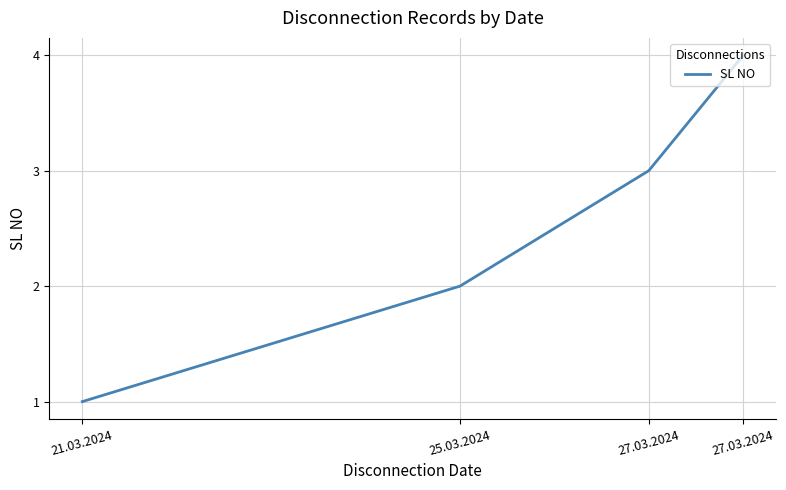

Reading left to right, list all the values displayed in this chart.

1	2	3	4